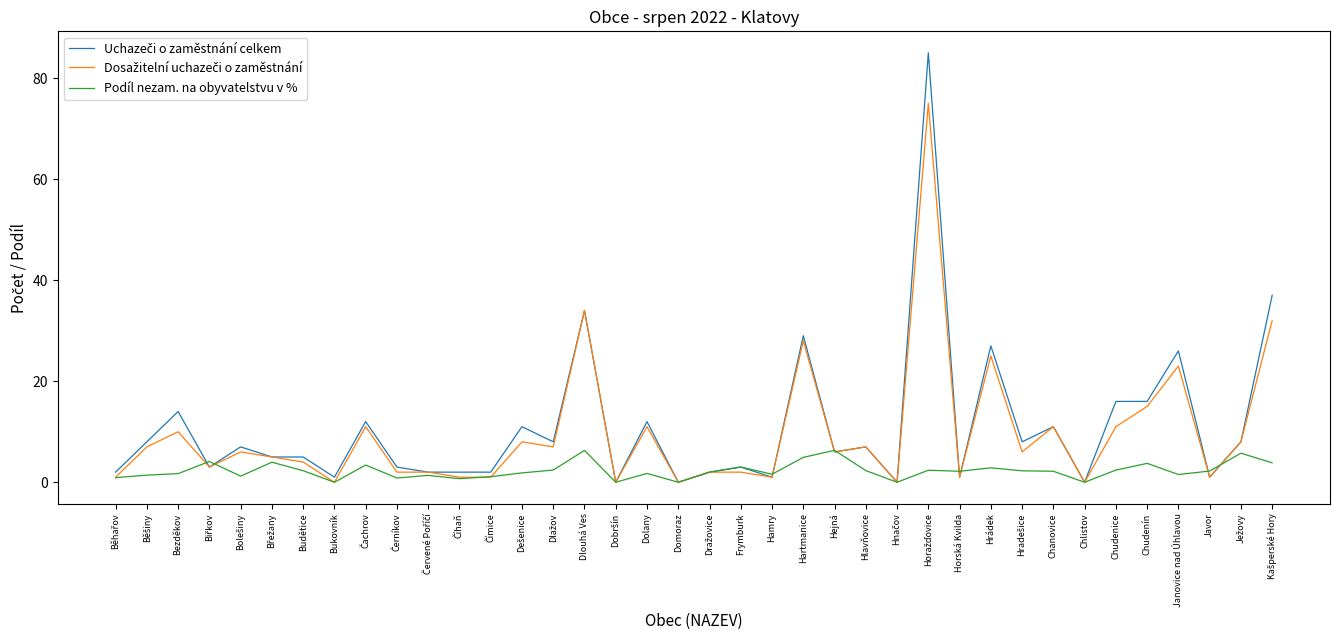

What position from the left is Budětice?

7